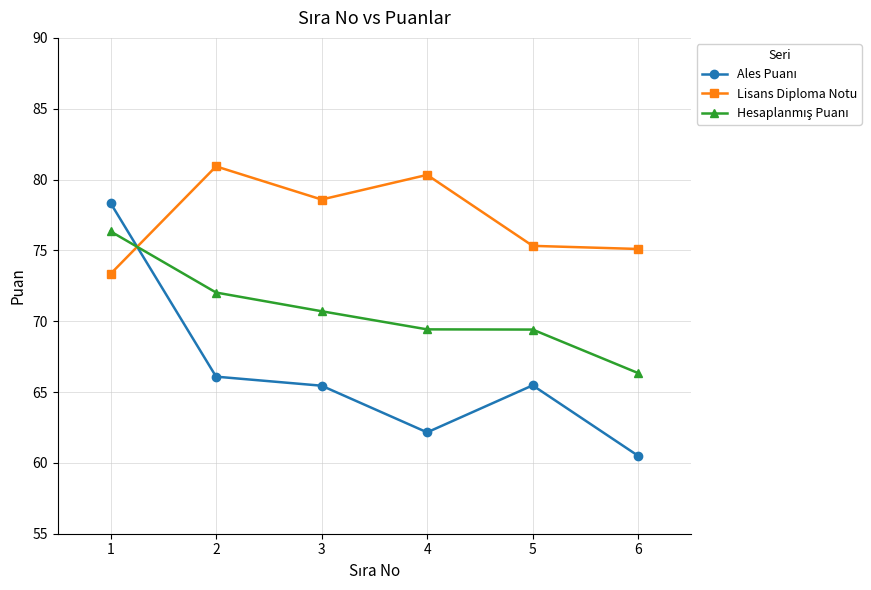

Which series has the largest total across all categories?

Lisans Diploma Notu